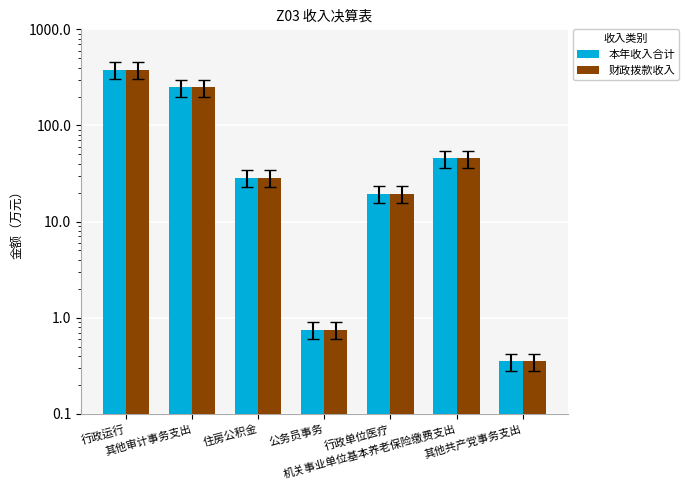

What is the label of the 5th bar from the right?

住房公积金